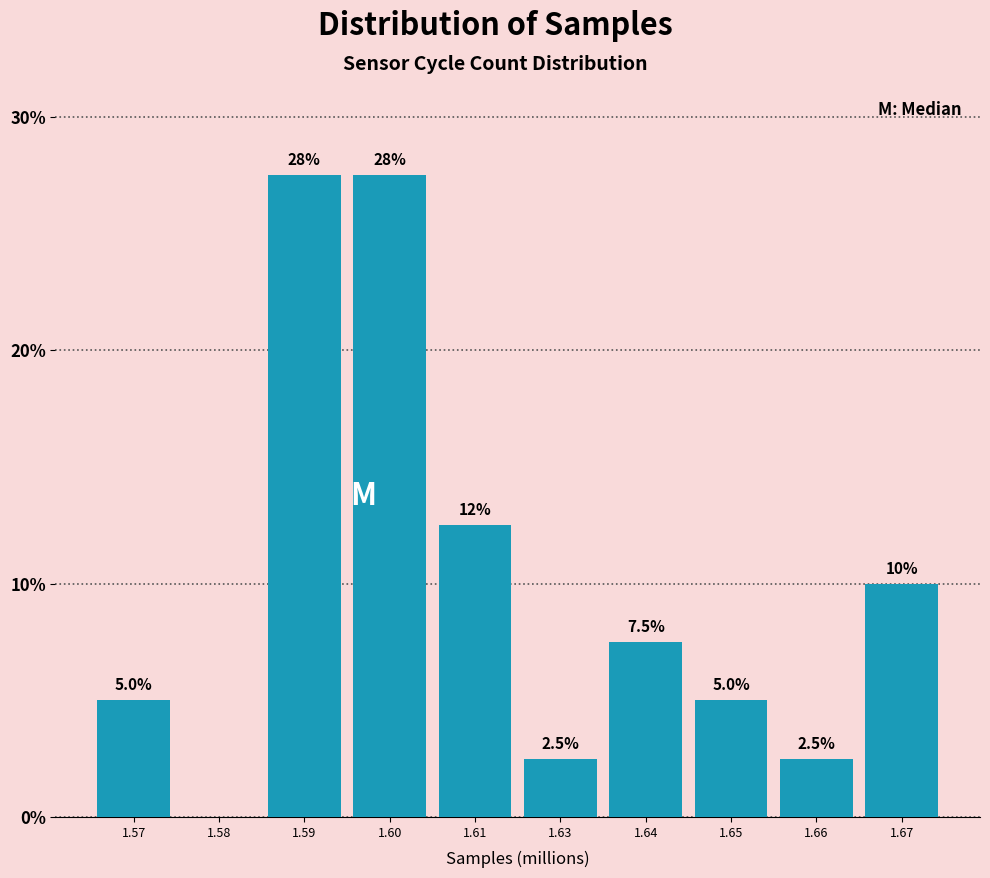

Reading right to left, extract all data points from this chart.

1.67=10.0	1.66=2.5	1.65=5.0	1.64=7.5	1.63=2.5	1.61=12.5	1.60=27.5	1.59=27.5	1.58=0.0	1.57=5.0